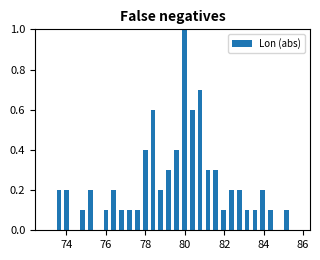

Around what value on the x-axis is the tallest bar? Give the approximate position of its centre, as read against the axis.

80.0